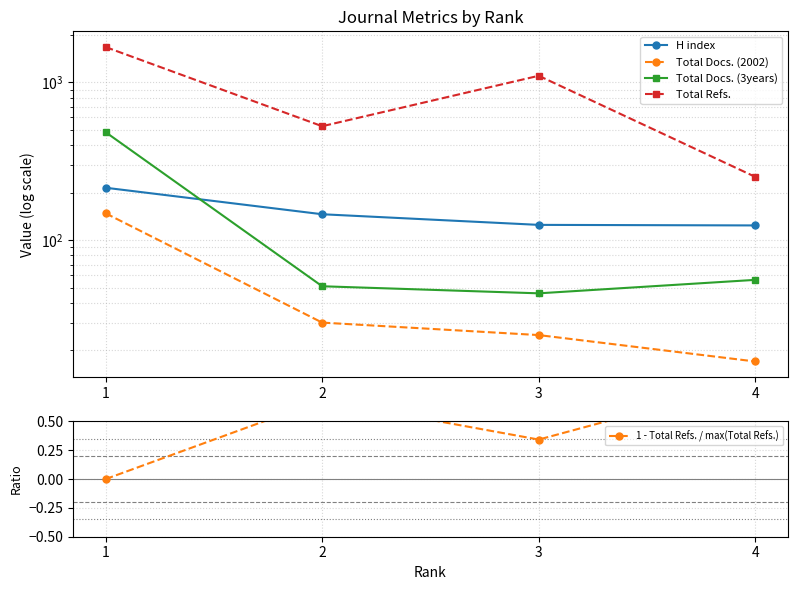

Is this an area chart (filled region under the line)?

No